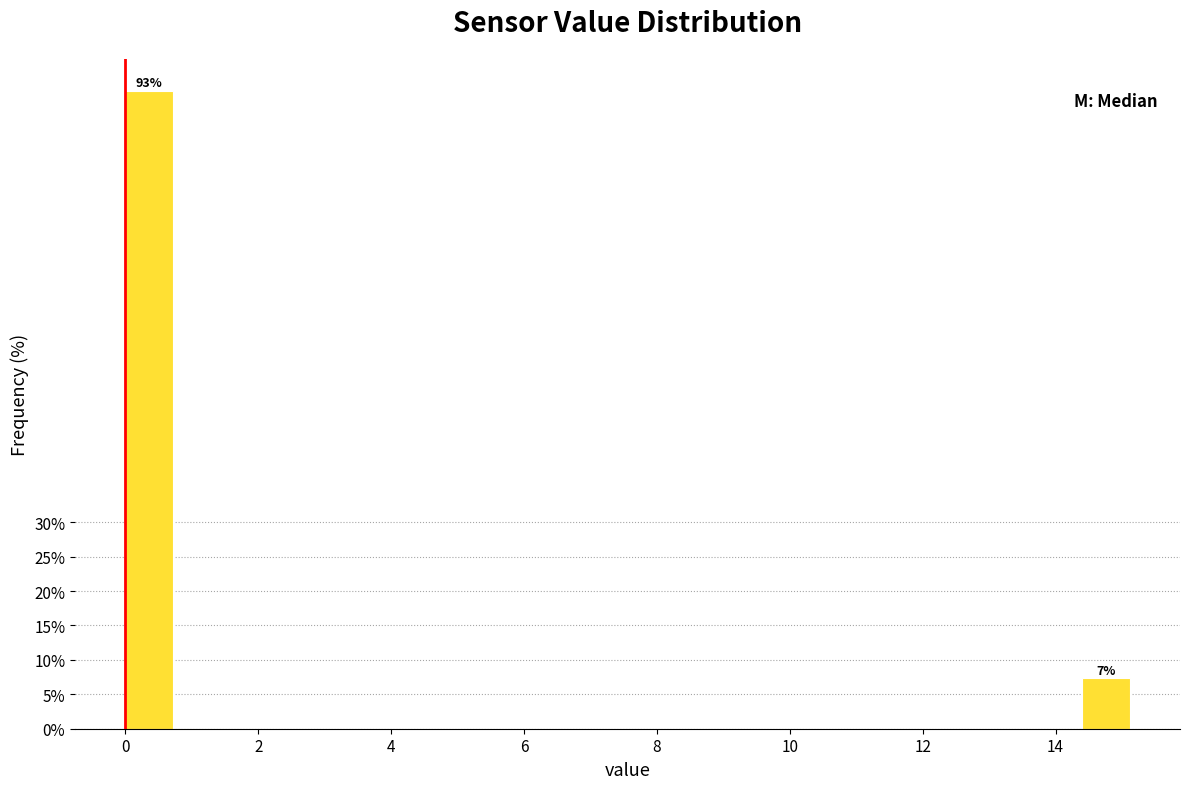

Around what value on the x-axis is the tallest bar? Give the approximate position of its centre, as read against the axis.

0.4